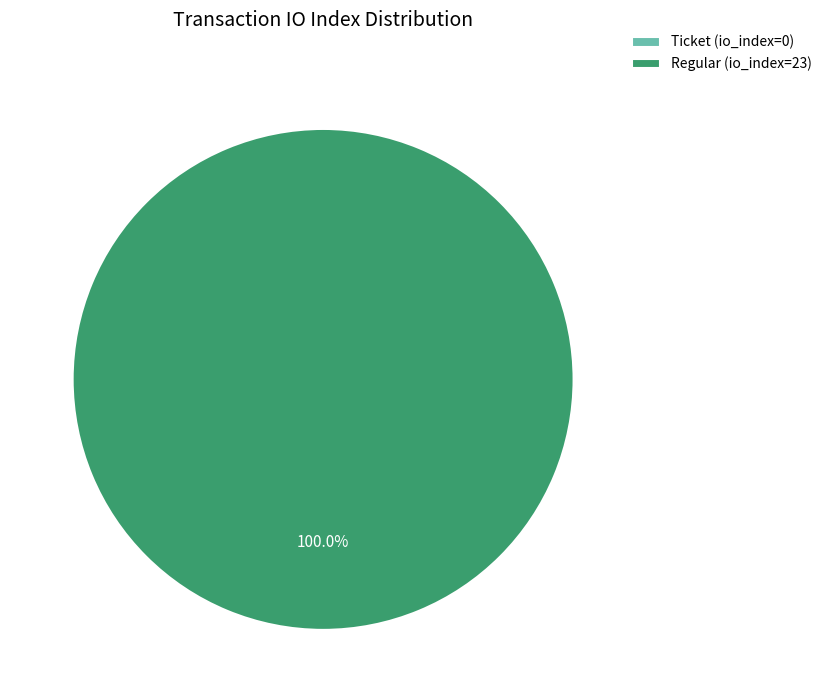

Is there a majority slice in this chart?

Yes